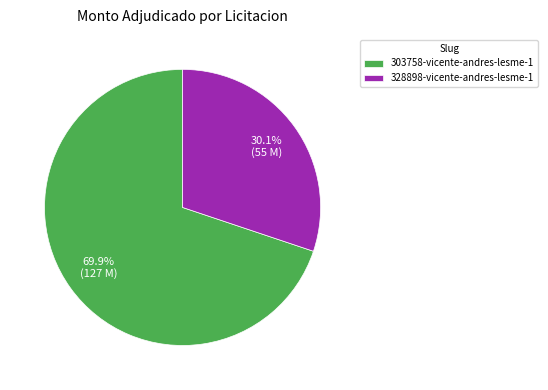

What is the total percentage of 328898-vicente-andres-lesme-1 and 303758-vicente-andres-lesme-1?

100.0%